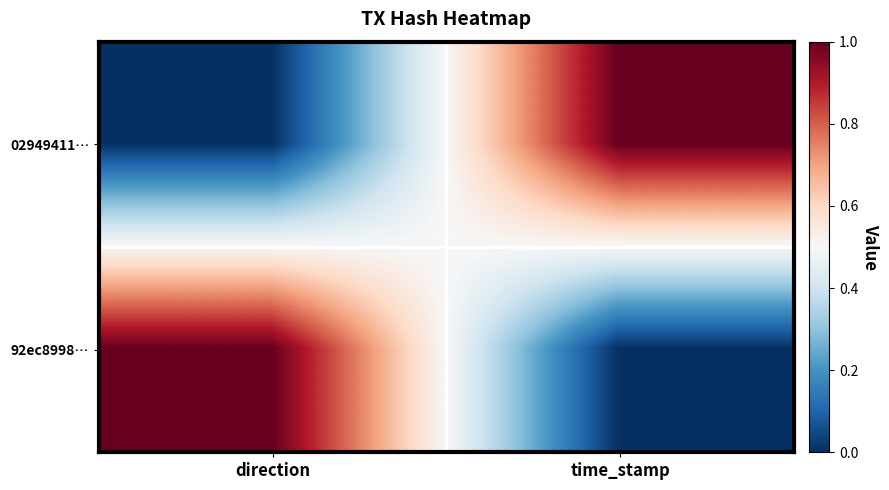

What is the total value across all series at direction?

1